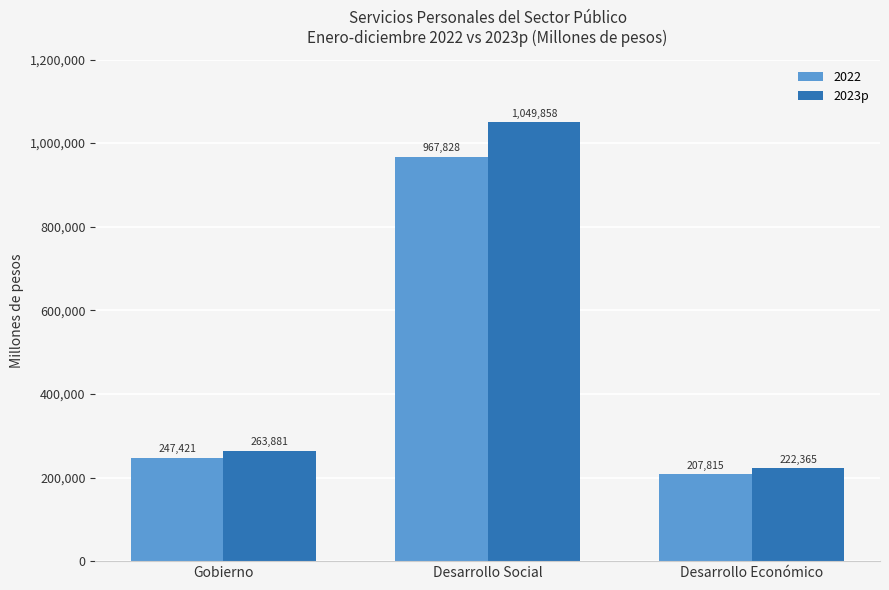

Where does the 2022 series first go above 247420?

Gobierno